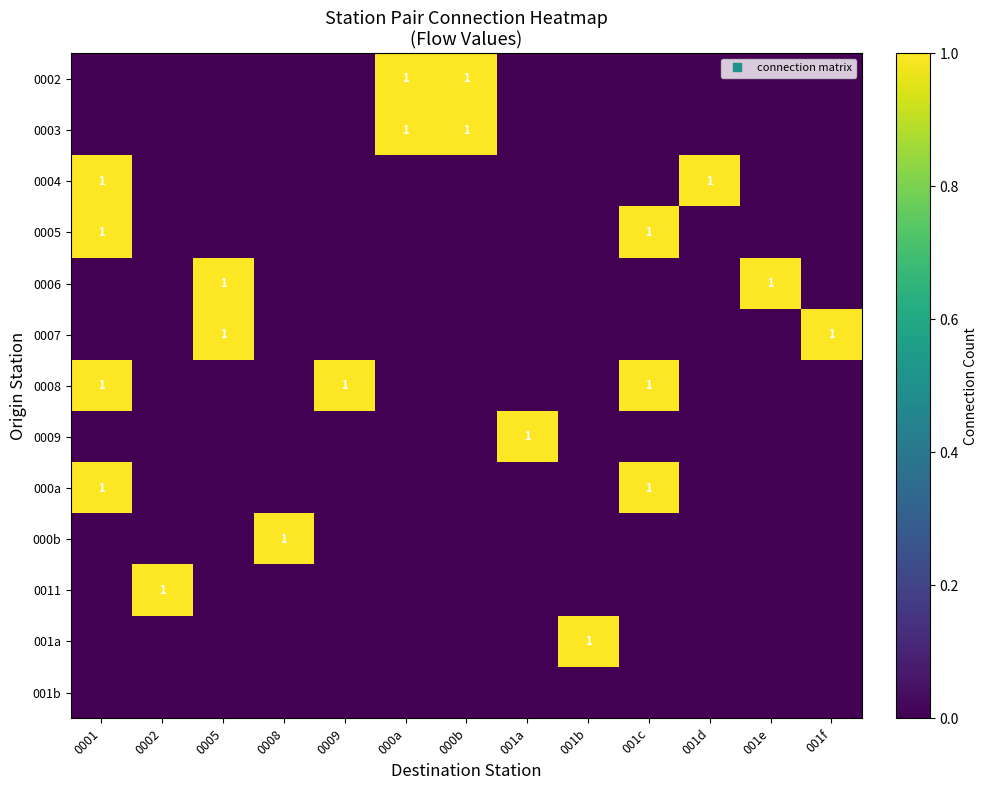

How many data points does each series have?

13